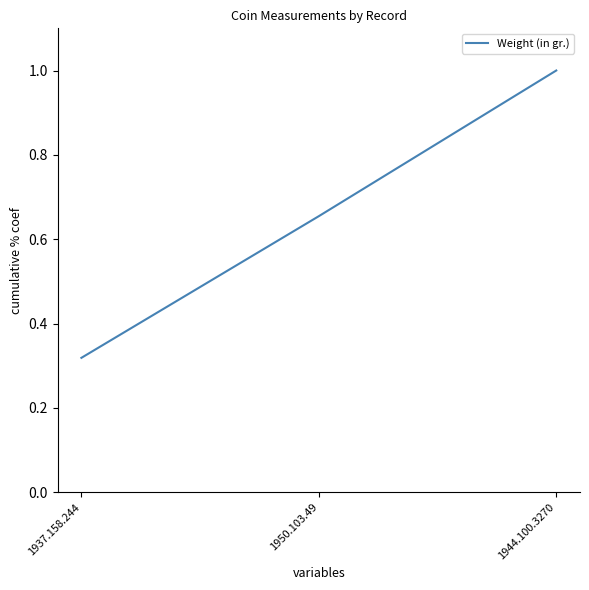

Which category has the highest value across all series?

1944.100.3270